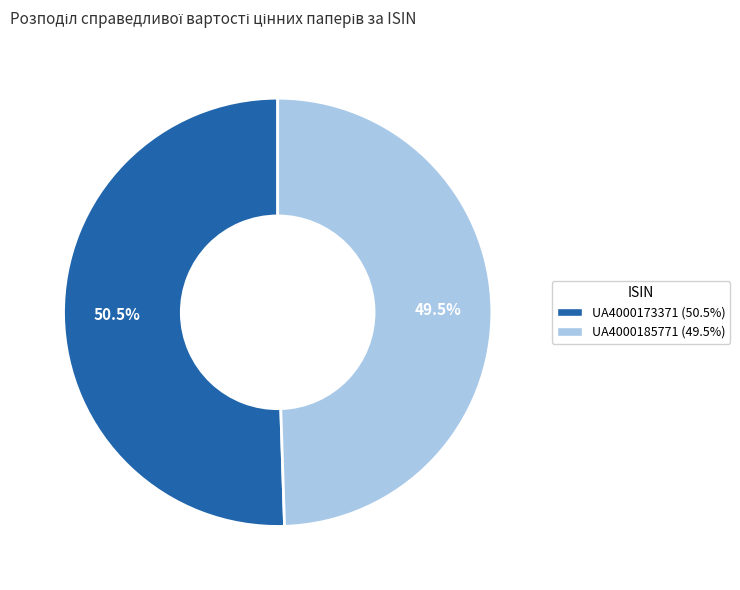

Does any single category account for the majority?

Yes